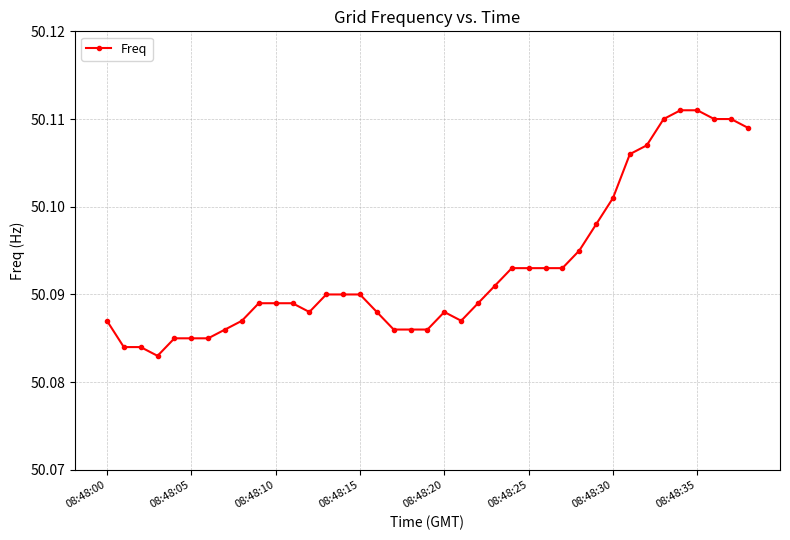

How many lines are shown in the chart?

1